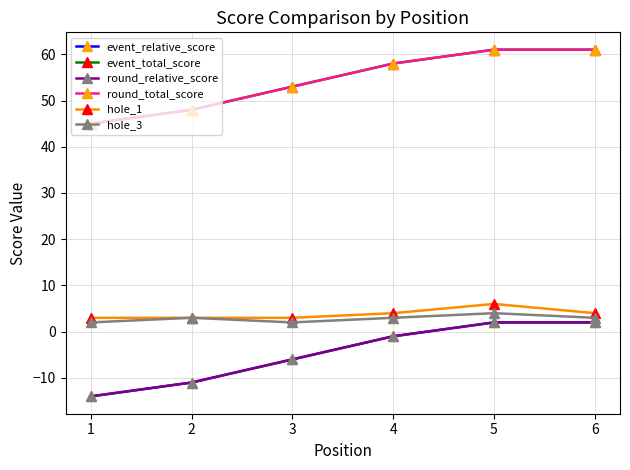

The round_relative_score series shows -11 at 2. True or false?

True